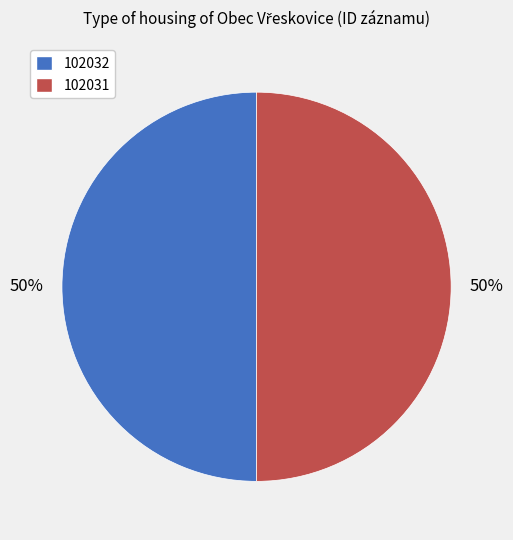

Combined, do 102031 and 102032 account for over 50%?

Yes